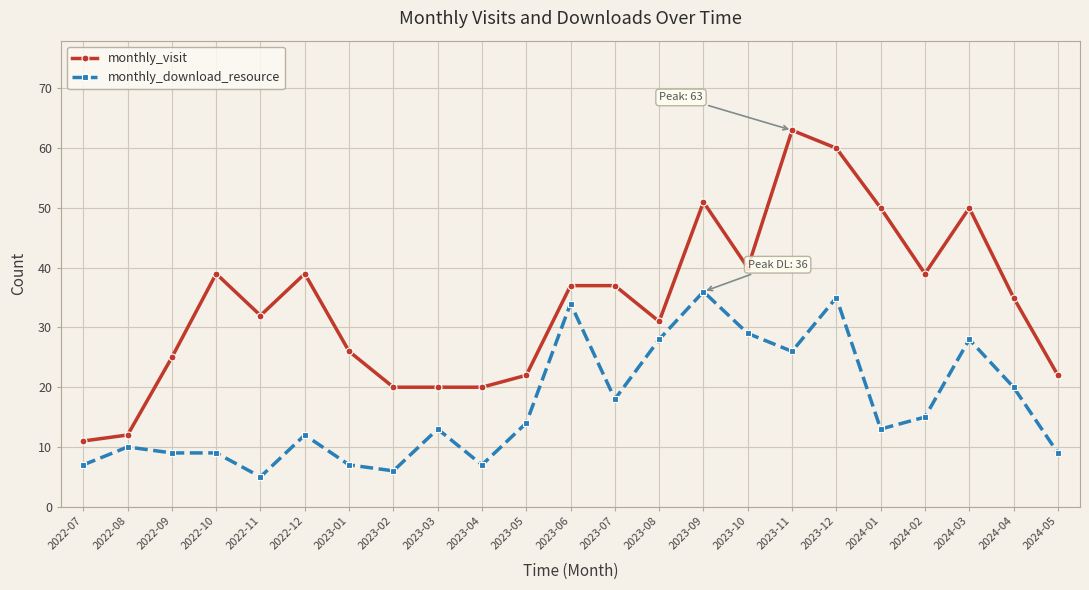

What is the difference between the monthly_visit values at 2023-06 and 2024-02?

2